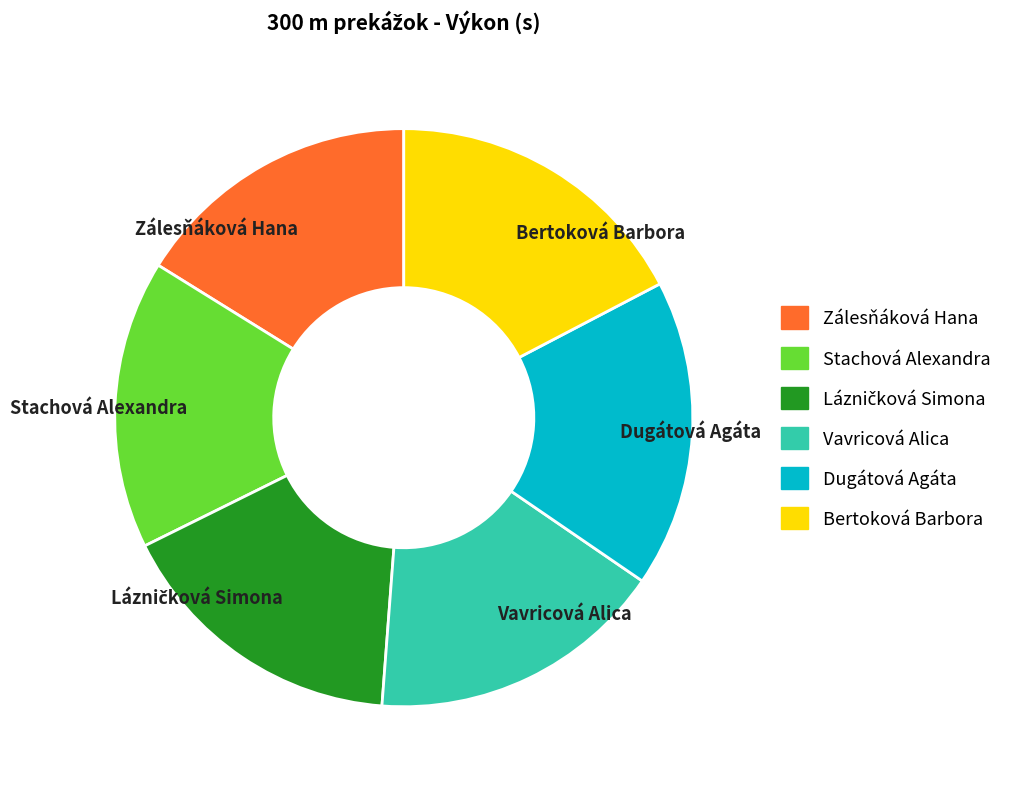

True or false: Stachová Alexandra accounts for 11% of the total.

False